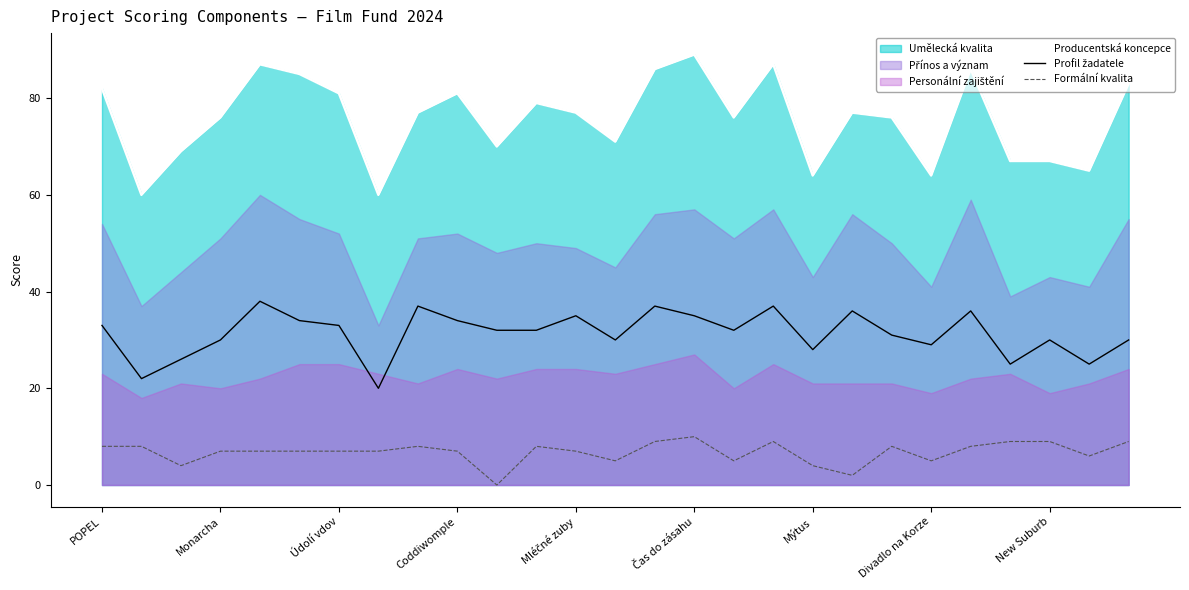

The value of Formální kvalita at POPEL is 13. True or false?

False